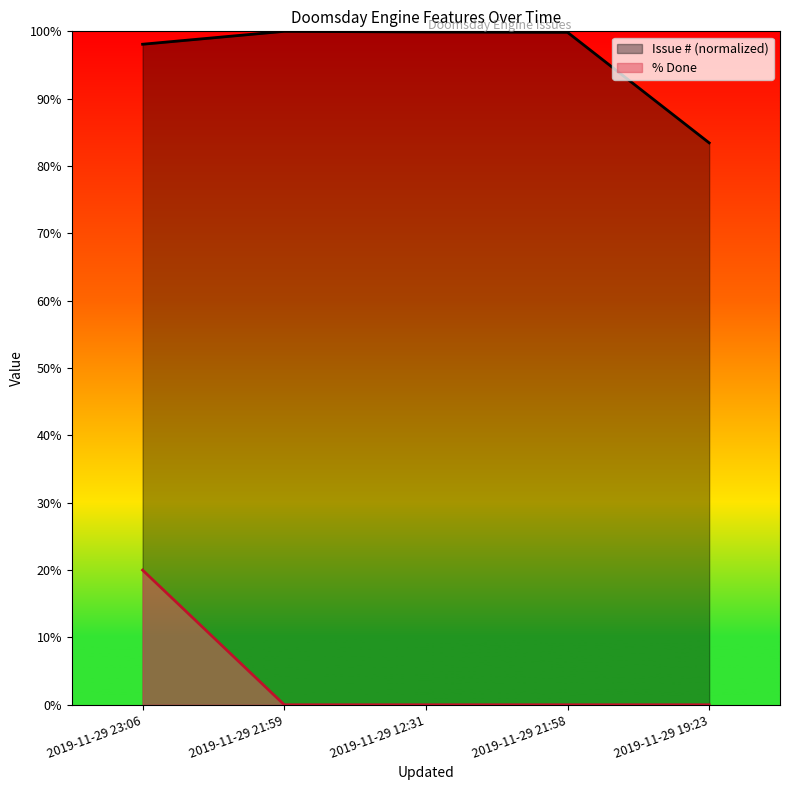

What position from the left is 2019-11-29 23:06?

1